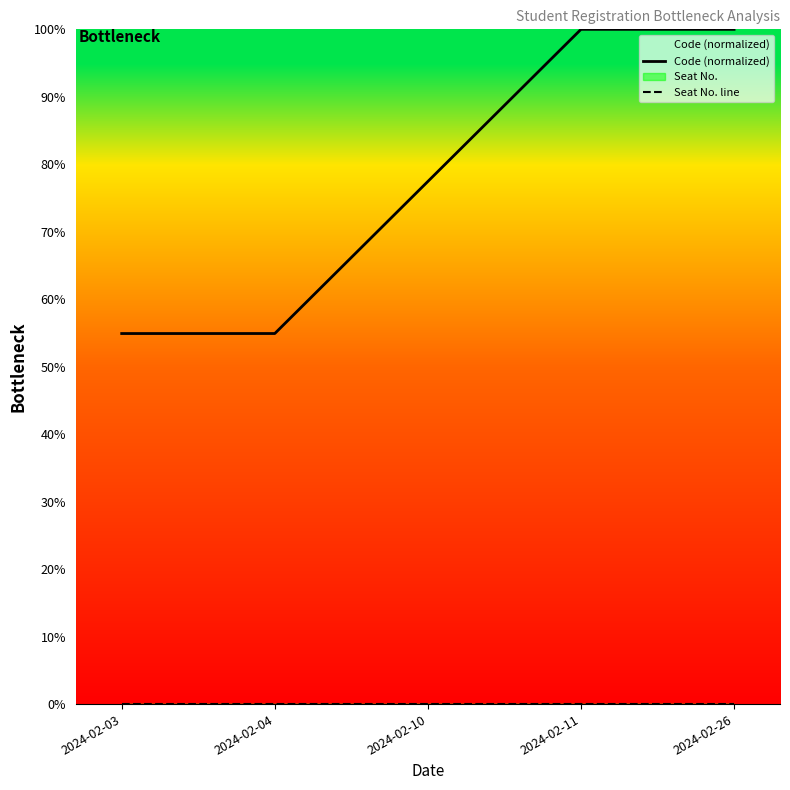

At which category does the chart reach its peak across all series?

2024-02-26